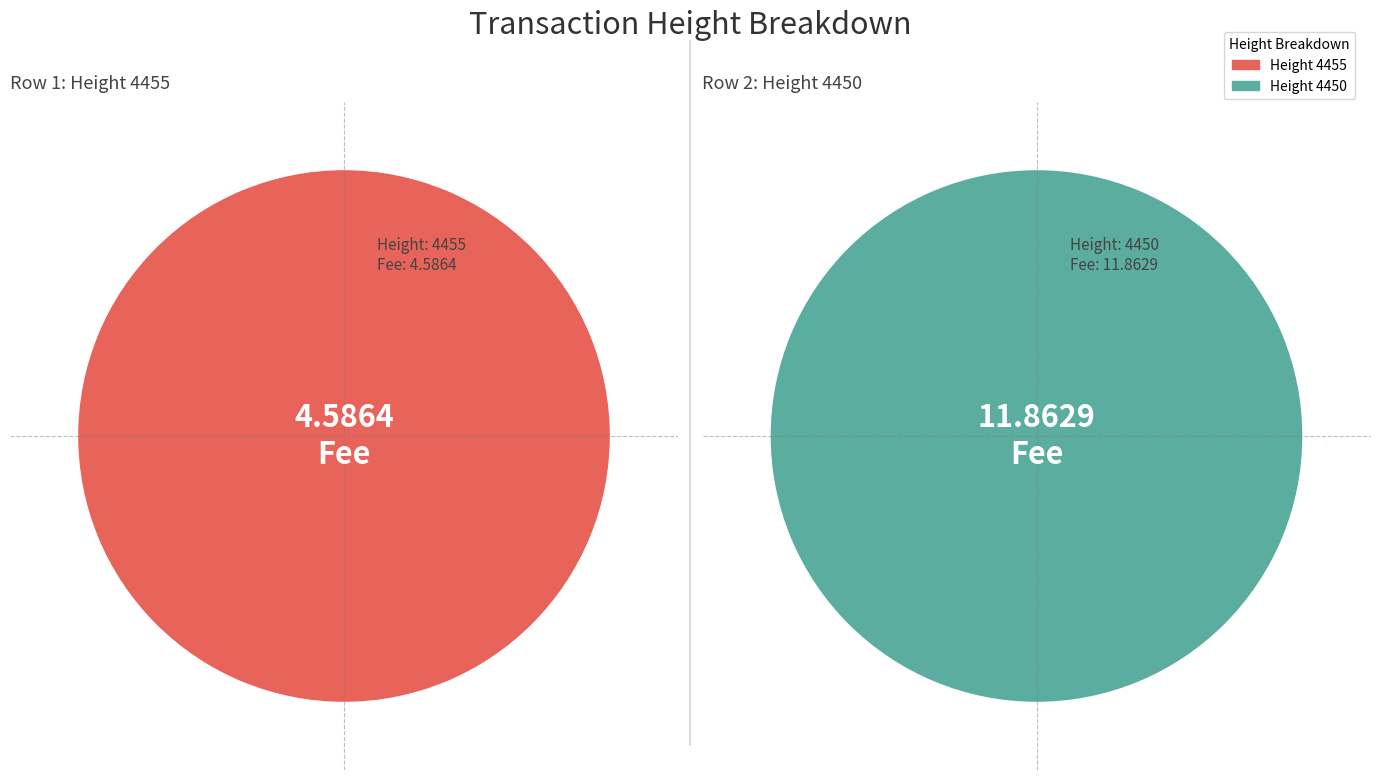

What percentage do 4450 and 4455 together represent?

100.0%